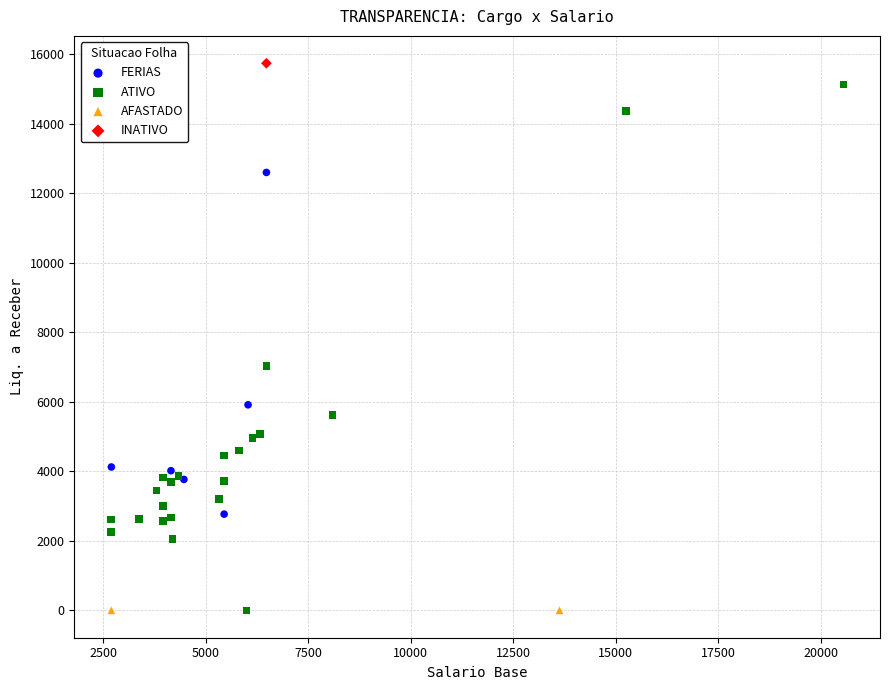

What are all the series names shown in the legend?

FERIAS, ATIVO, AFASTADO, INATIVO